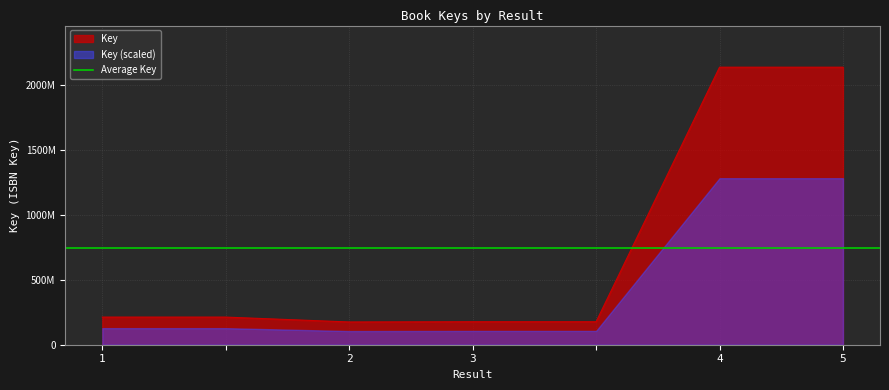

What is the maximum value shown in the chart?

2137687213